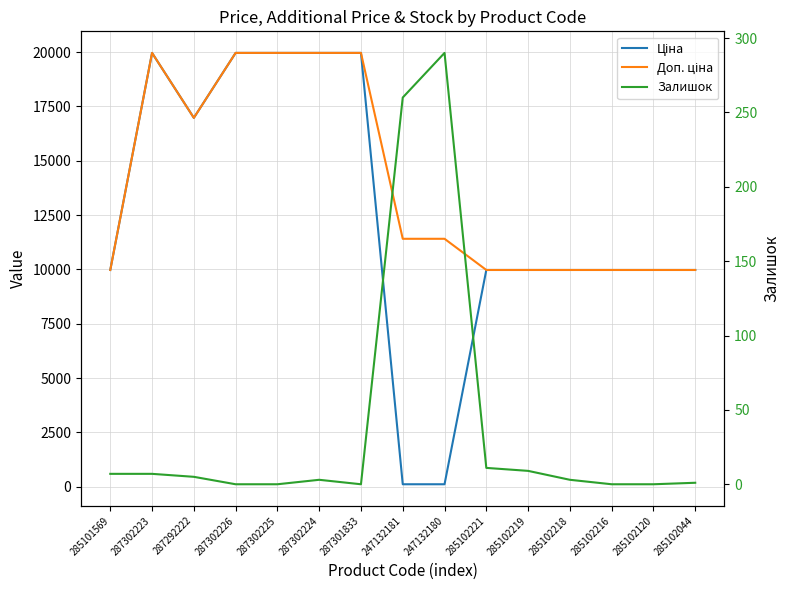

What is the total value across all series at 285102218?

19953.0